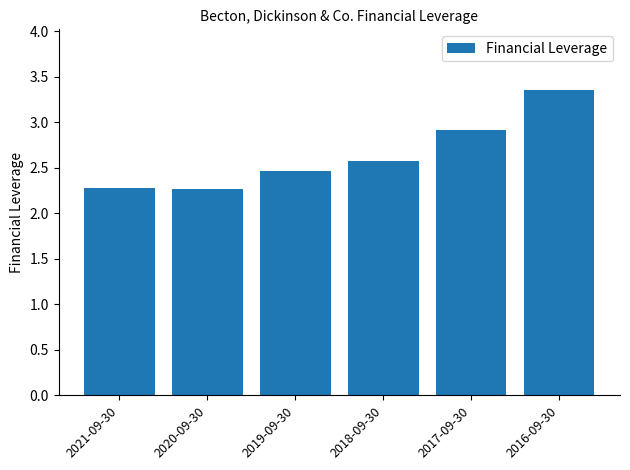

Are the bars grouped side by side (vs. stacked)?

No